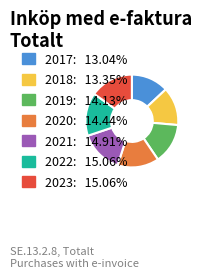

Does any single category account for the majority?

No